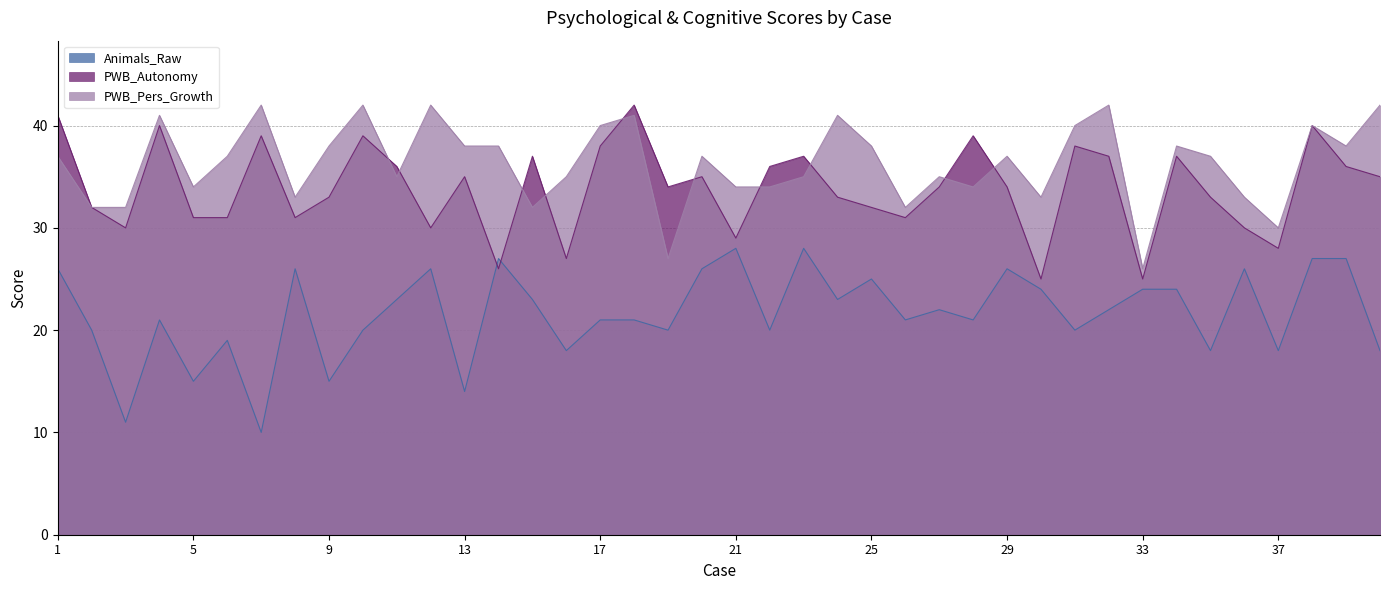

Which category has the lowest value across all series?

7